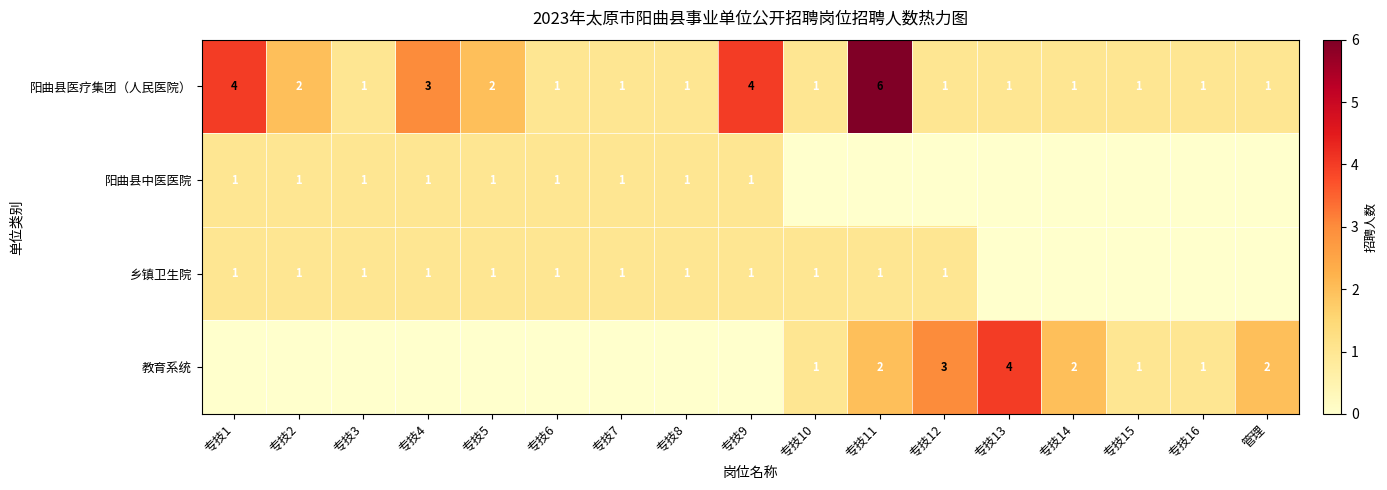

Which has a higher value, 专技14 or 专技12?

专技14